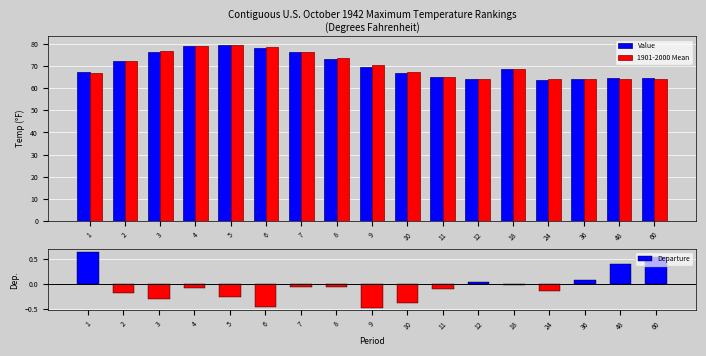

The 1901-2000 Mean series shows 76.3 at 7. True or false?

True